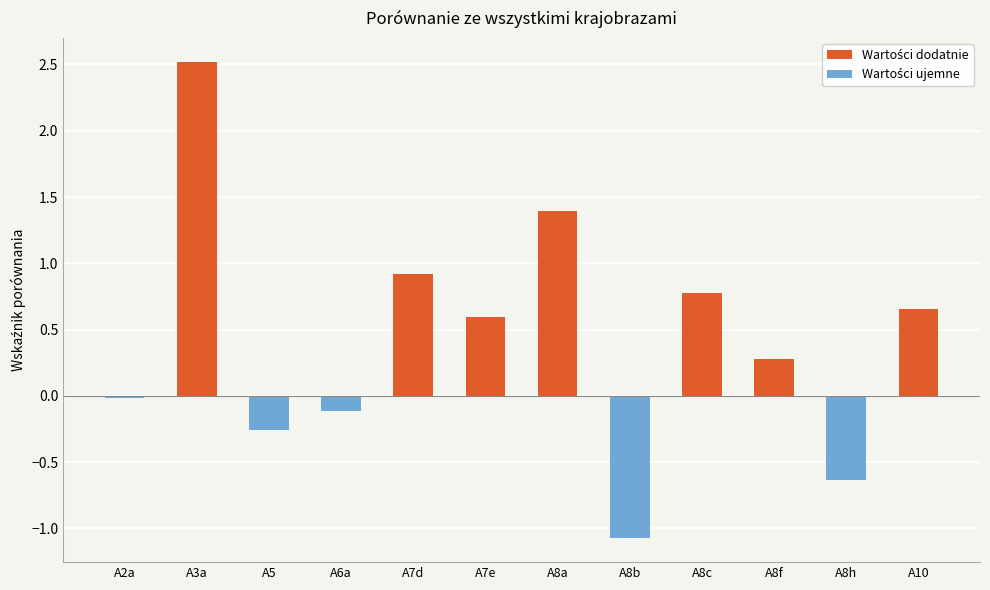

What is the value of the 3rd bar from the left?

-0.3